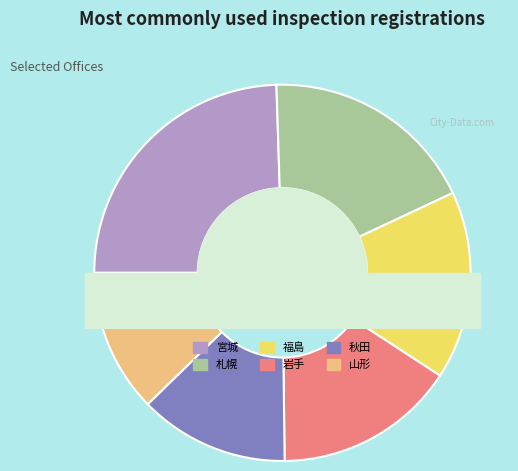

Is it true that 旭川 is 16% of the pie?

False